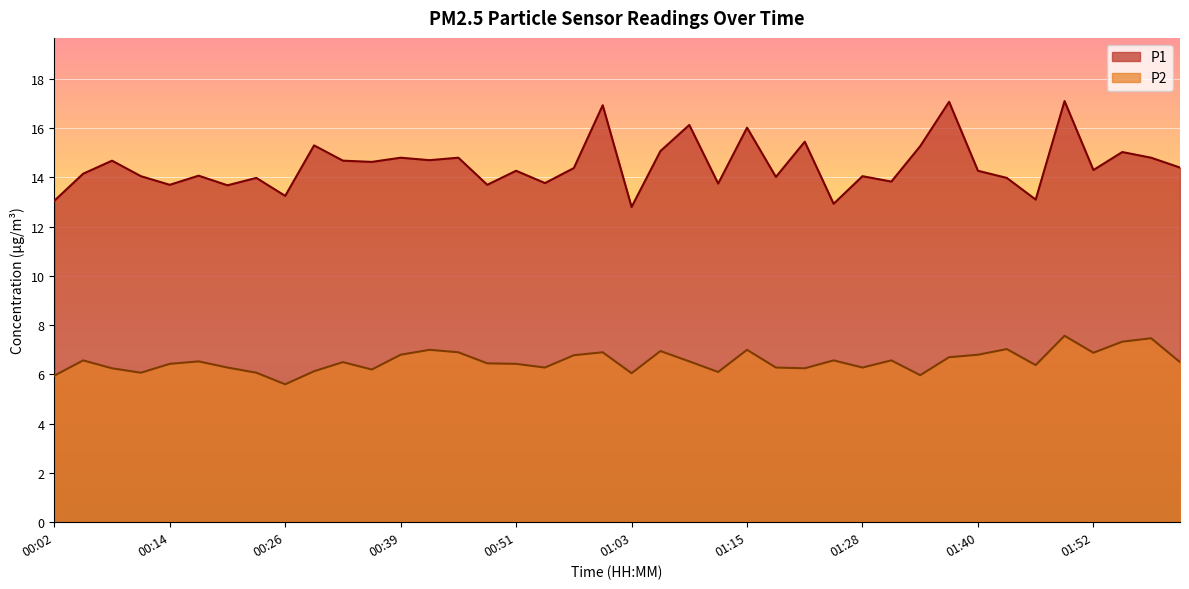

How many values in the P2 series are below 6?

3